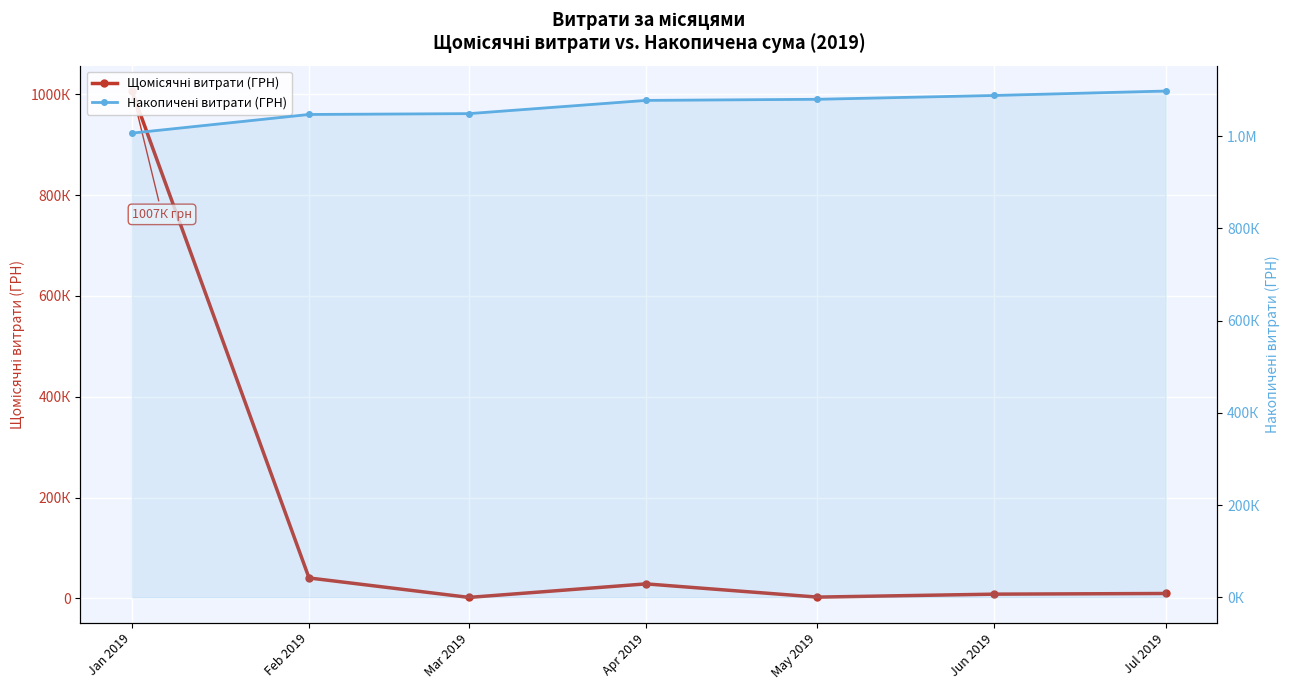

True or false: Накопичені витрати (ГРН) and Щомісячні витрати (ГРН) intersect in this chart.

False